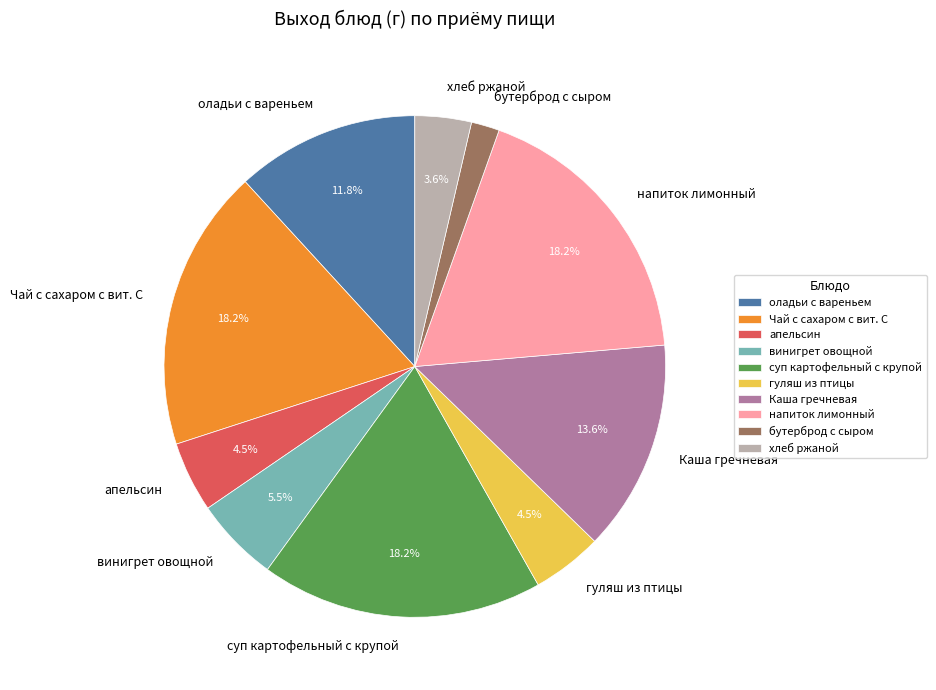

Does Каша гречневая represent more than half of the total?

No